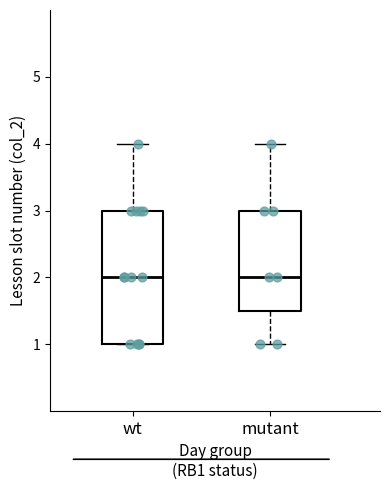

Comparing the boxes themselves (not the whiskers), which one is the tallest?

wt